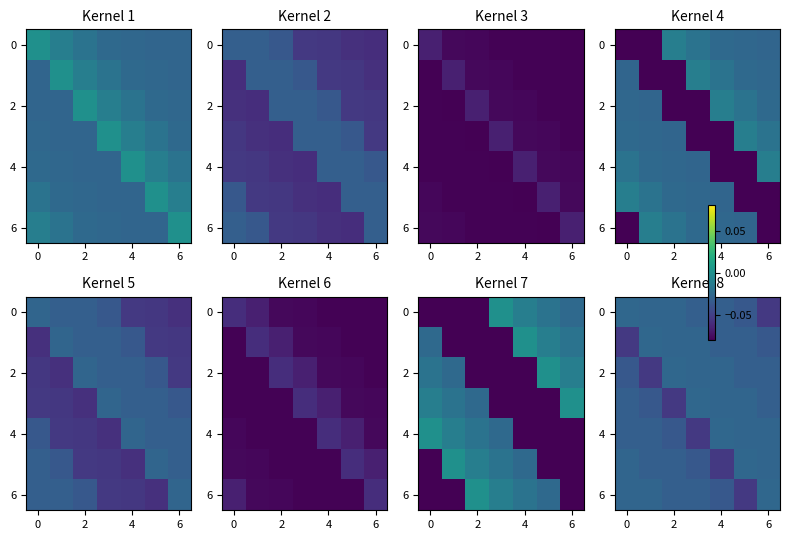

The value of 2 at 6 is -0.1. True or false?

False